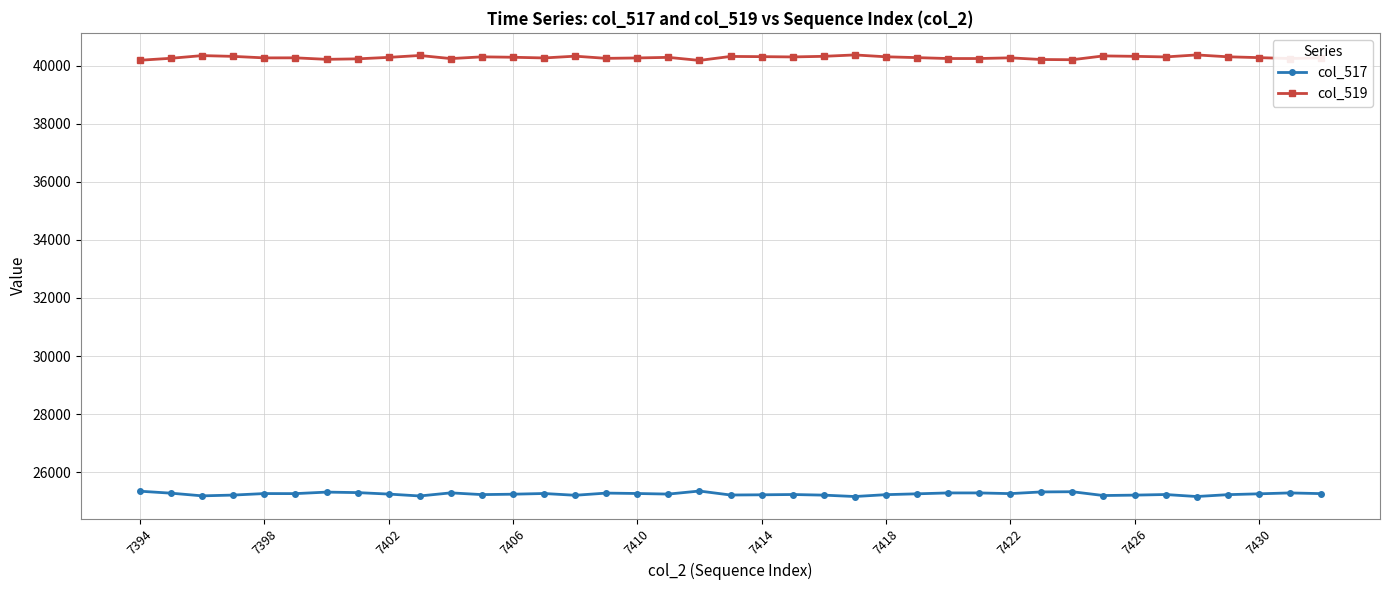

What is the average value of the col_519 series?

40287